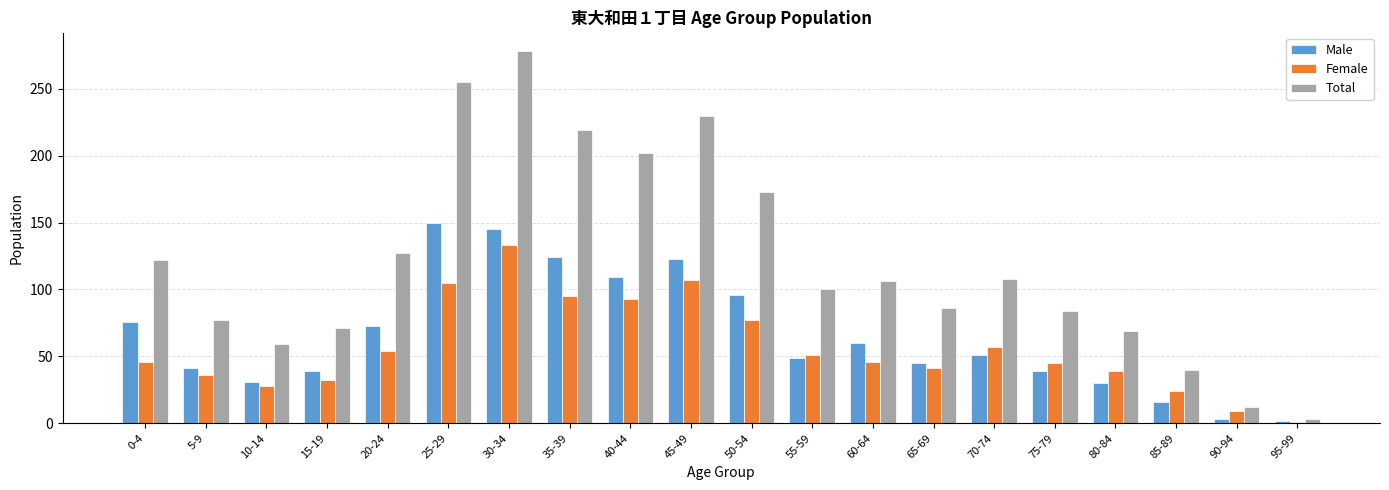

List the series in order of their peak value, lowest first.

Female, Male, Total